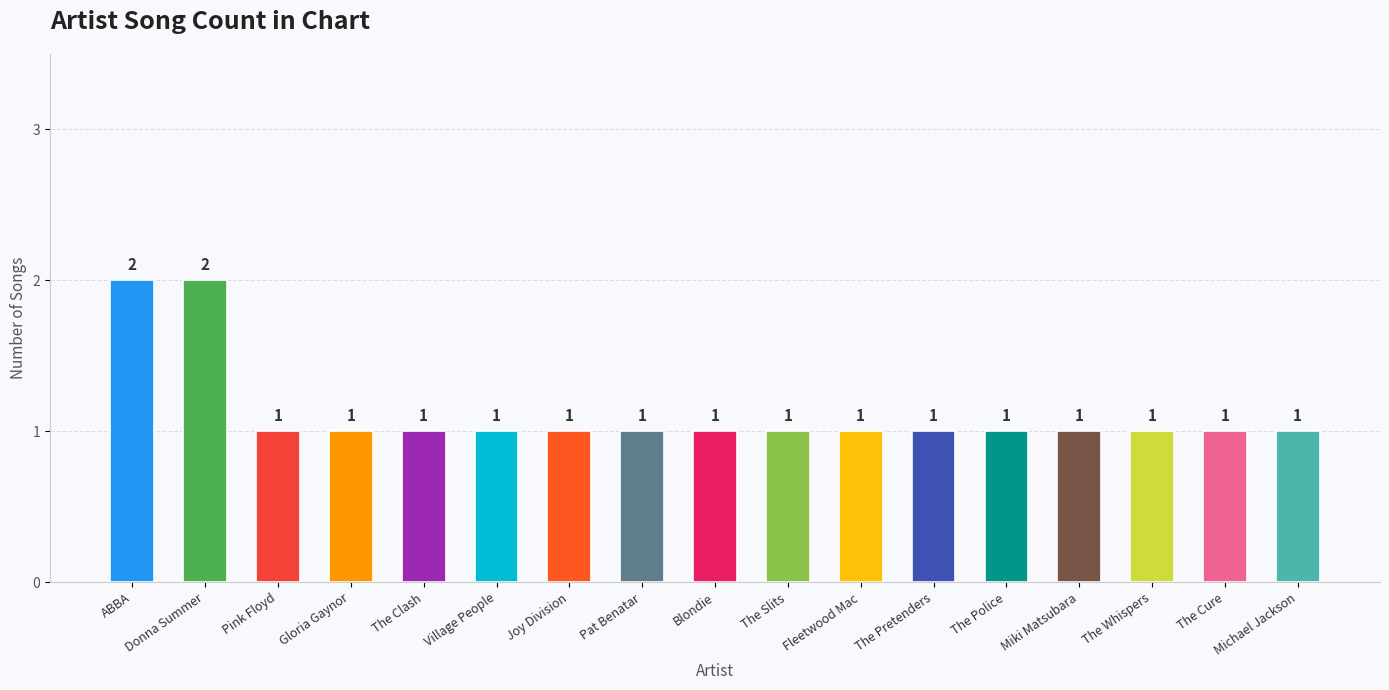

What is the label of the 13th bar from the right?

The Clash